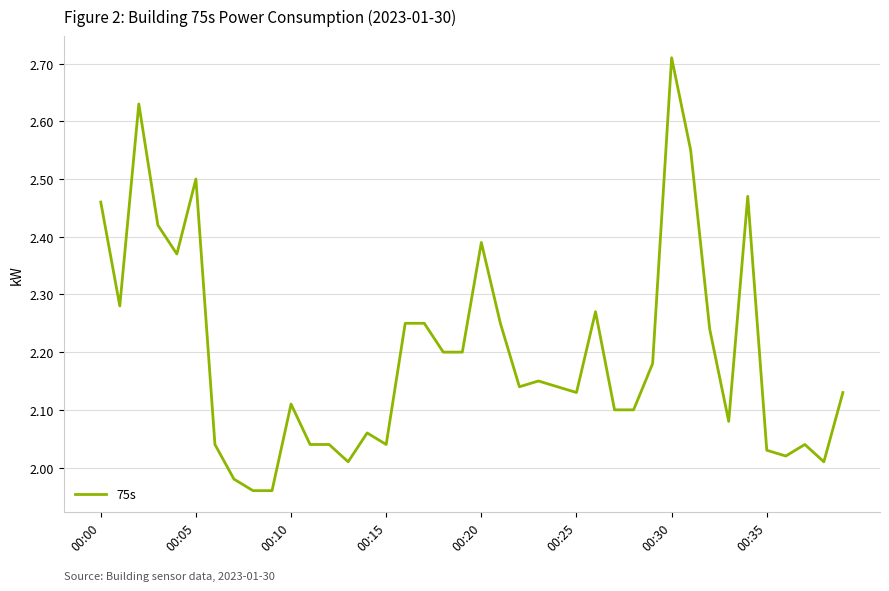

How many lines are shown in the chart?

1